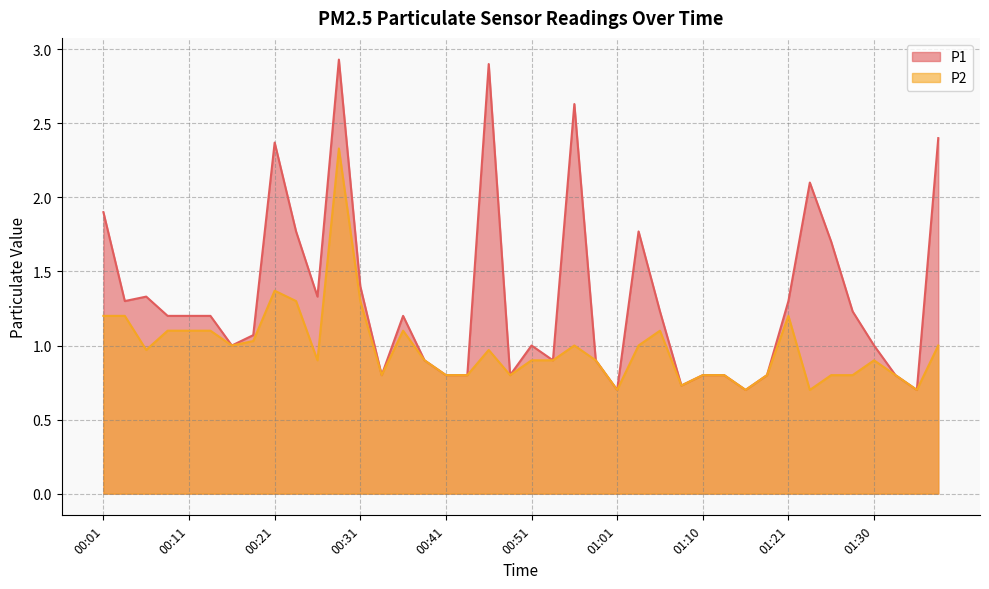

True or false: P2 has more than 1 interior local peaks.

True